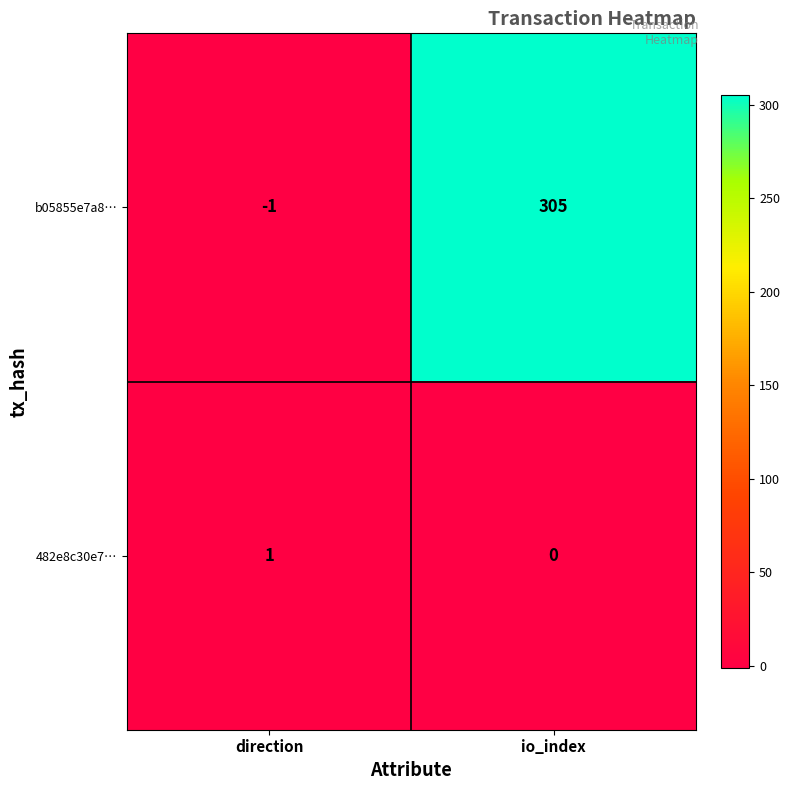

Which series has the widest spread of values?

b05855e7a8…